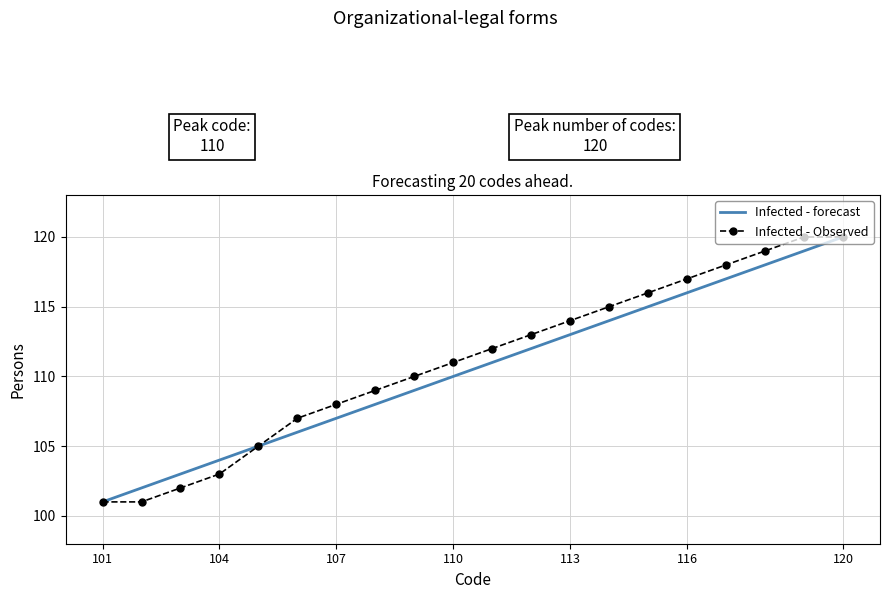

Does the chart have visible grid lines?

Yes